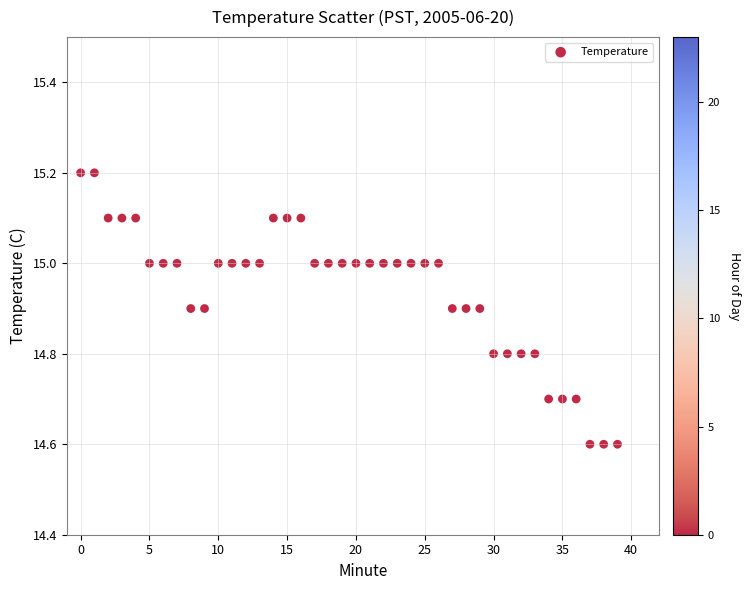

What is the range of Y values (max minus min)?

0.6